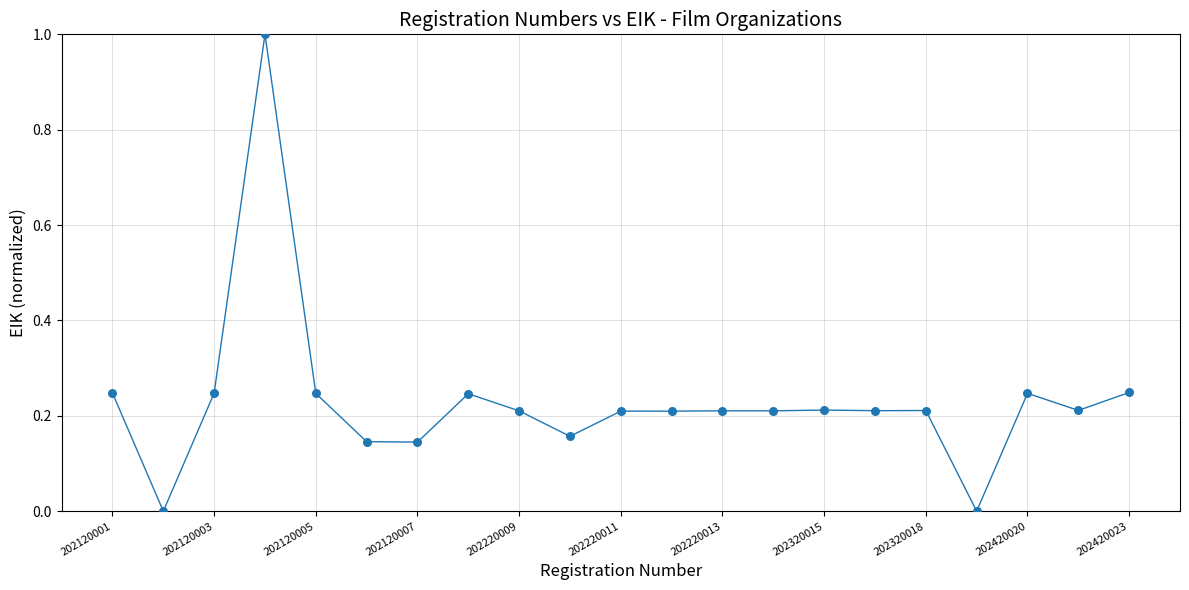

What is the range of Y values (max minus min)?

1.0